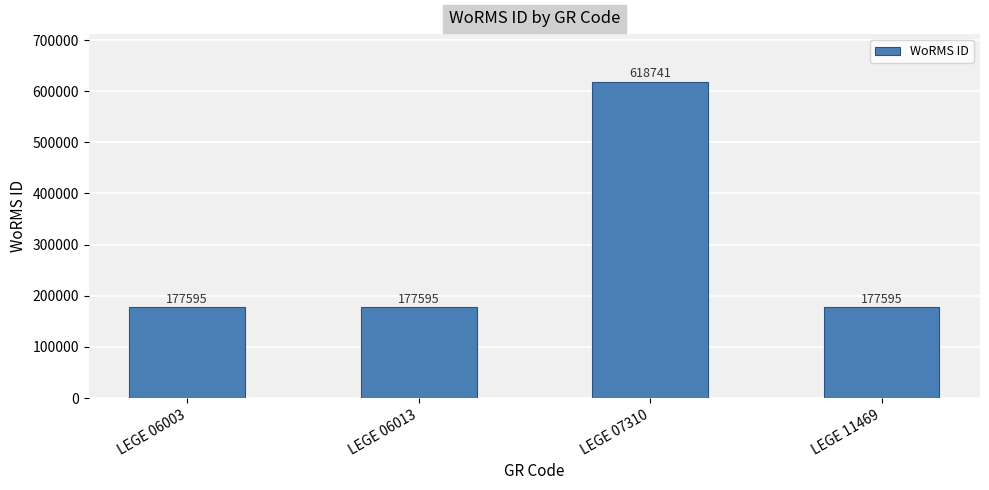

What is the change in value from LEGE 06003 to LEGE 07310?

+441146